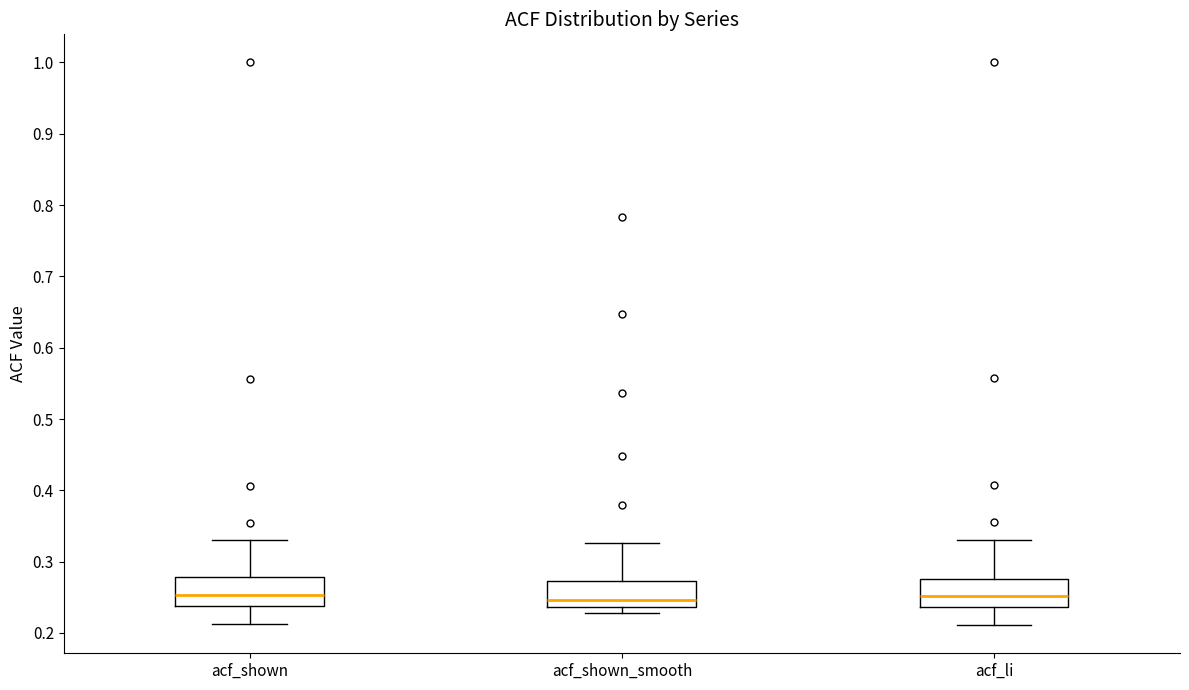

Reading left to right, read every box against the y-axis: the position of its median line, the range the box covers, and the ends of its whiskers. The values are not printed on the chart, so give them approximately, as read against the axis.

acf_shown: median 0.25, box 0.24 to 0.28, whiskers 0.21 to 0.33
acf_shown_smooth: median 0.25, box 0.24 to 0.27, whiskers 0.23 to 0.33
acf_li: median 0.25, box 0.24 to 0.28, whiskers 0.21 to 0.33